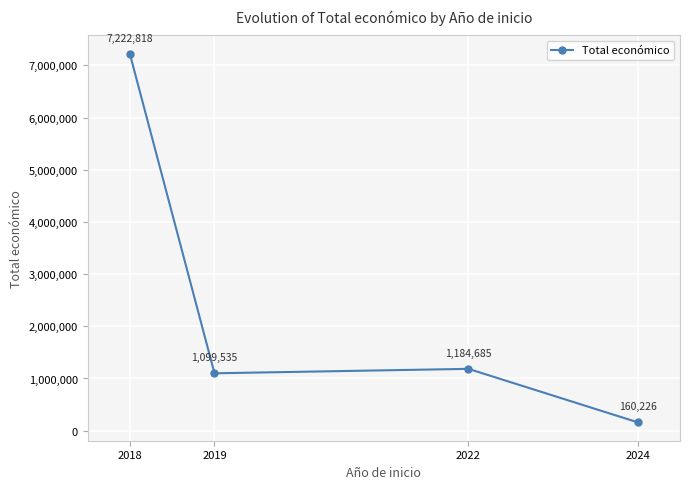

List the labels in order of value, largest first.

2018, 2022, 2019, 2024